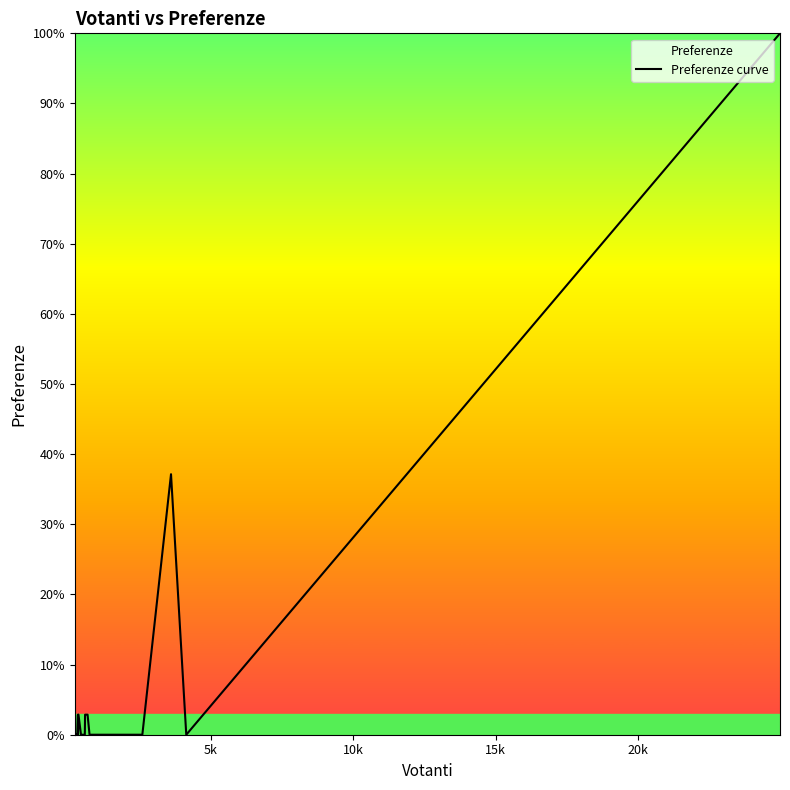

What is the greatest value displayed?

100.0